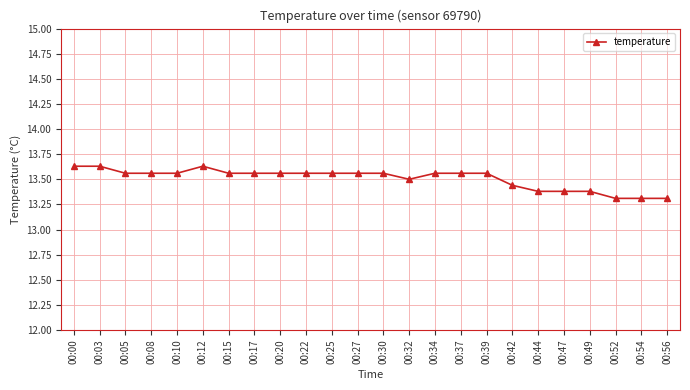

True or false: there are more than 0 points higher than both neighbors.

True